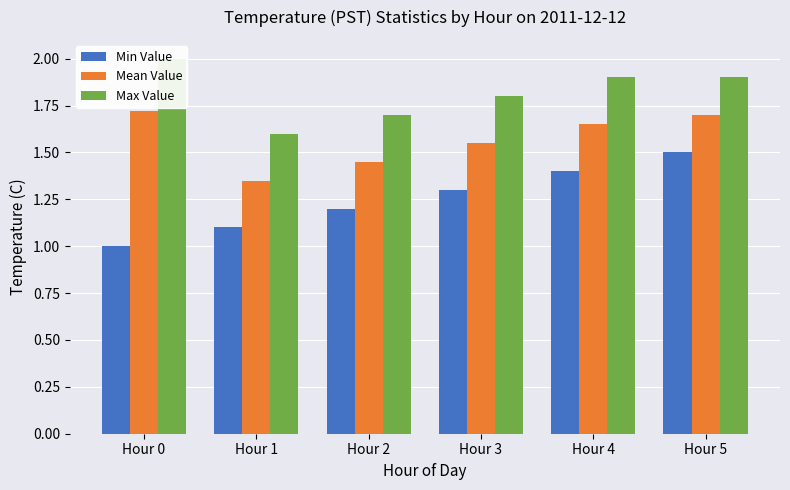

What is the sum of the Max Value values at Hour 0 and Hour 5?

3.9